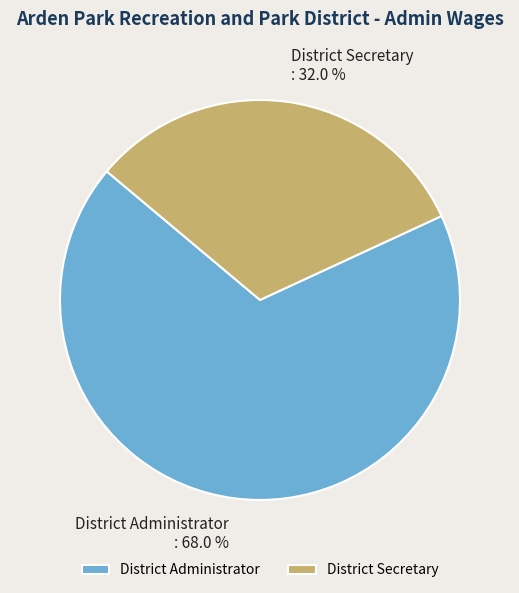

How many slices are in this pie chart?

2